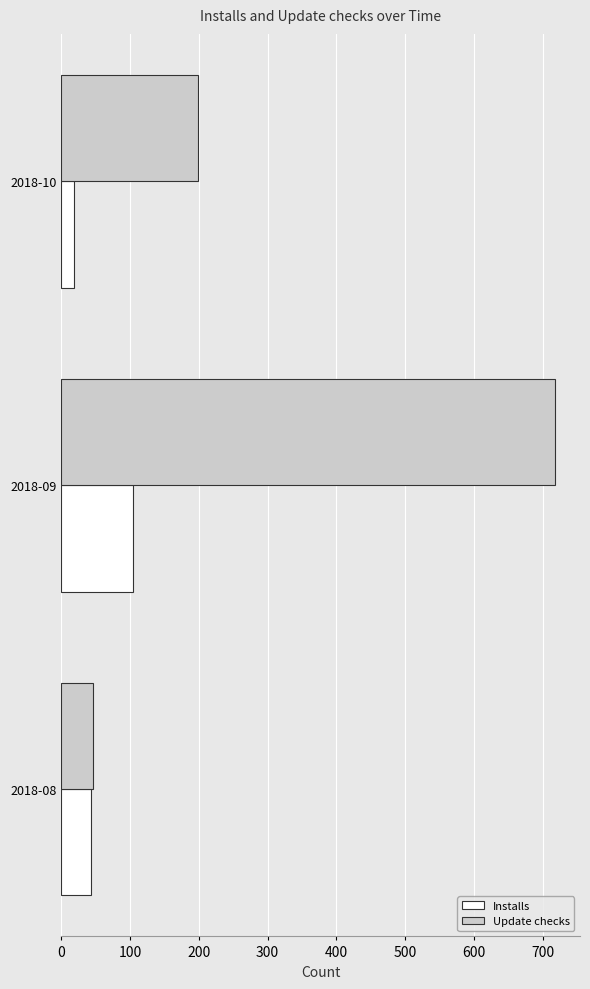

Count the Installs values in the range 18 to 104.

3